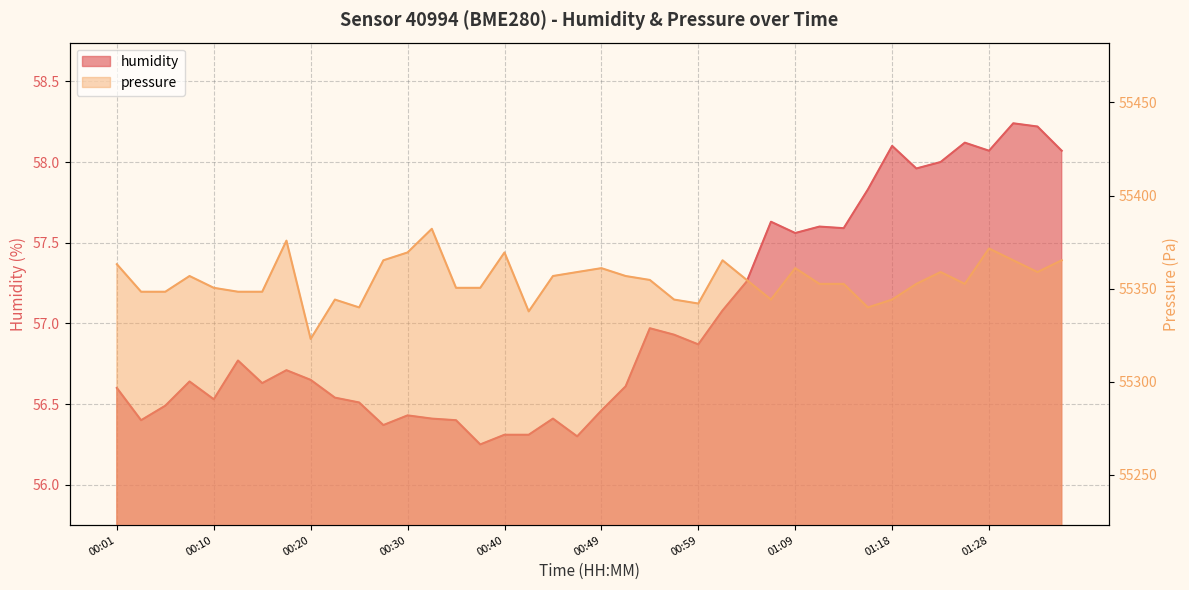

What is the label of the 22nd point from the left?

00:52